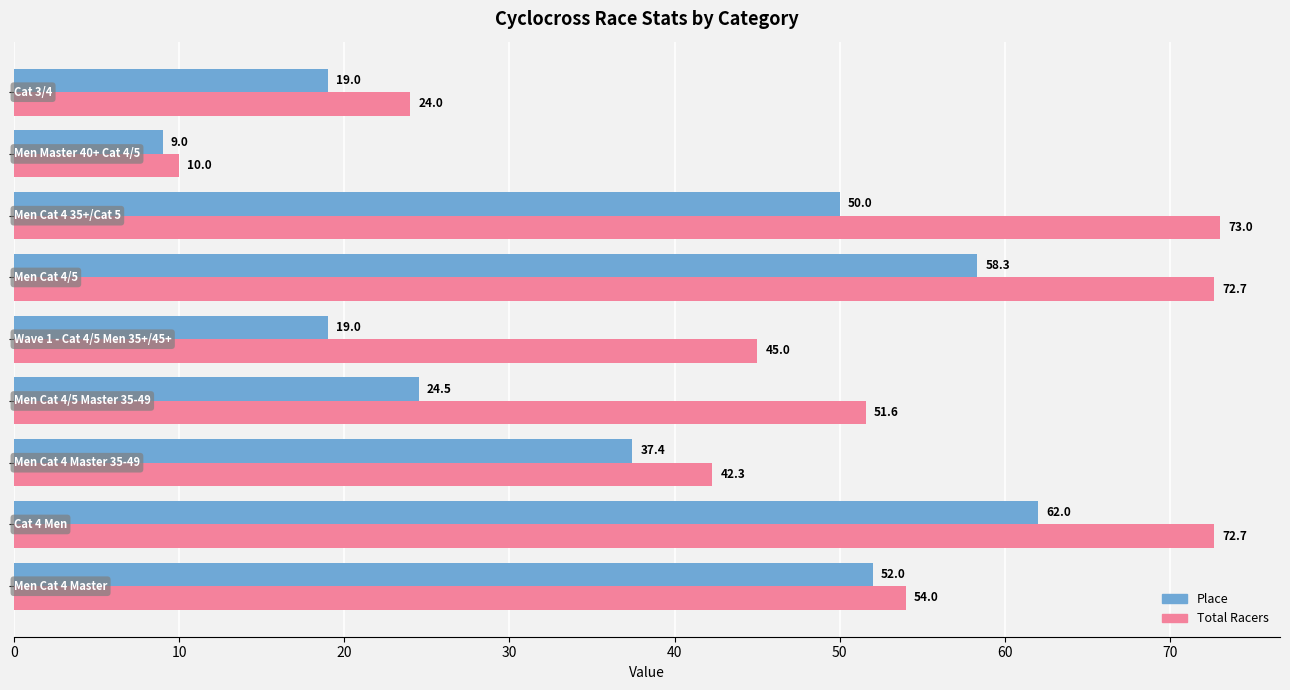

List the series in order of their overall mean, highest first.

Total Racers, Place